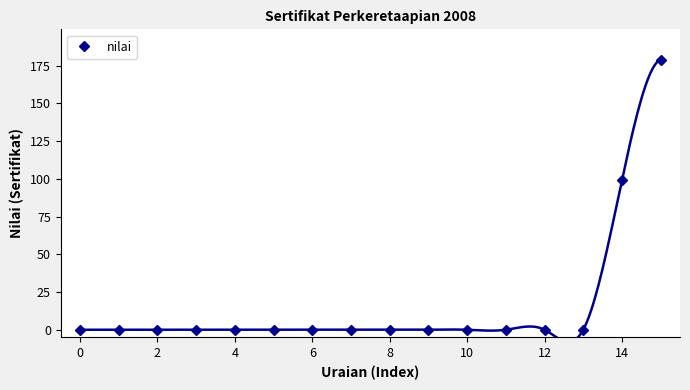

What is the label of the 3rd point from the right?

13